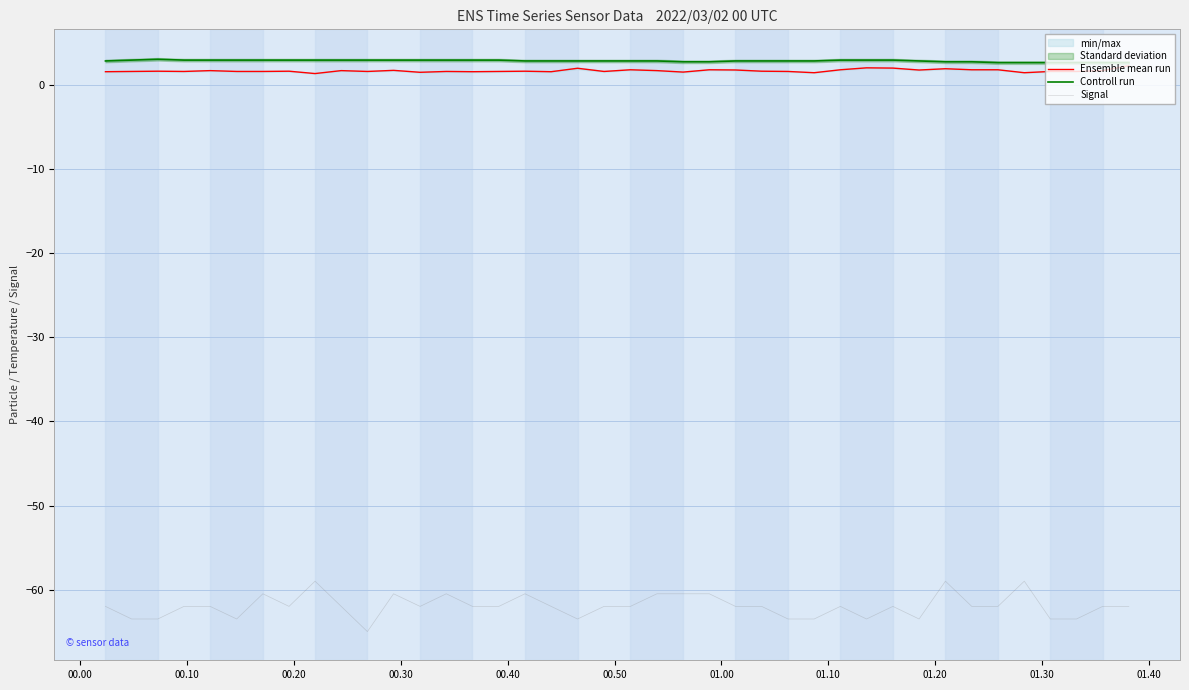

True or false: Ensemble mean run and Signal intersect in this chart.

False